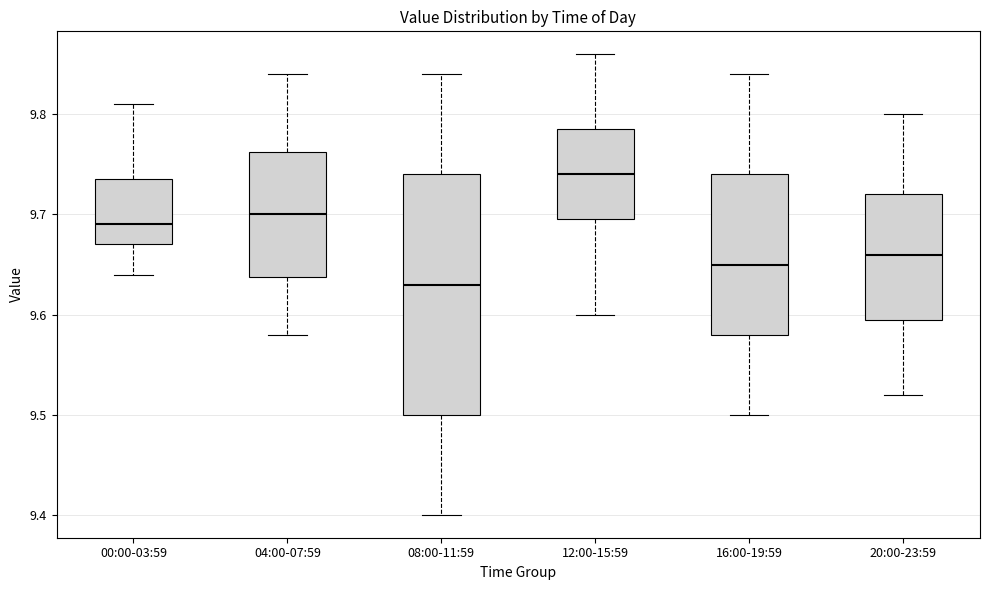

Reading left to right, read every box against the y-axis: the position of its median line, the range the box covers, and the ends of its whiskers. The values are not printed on the chart, so give them approximately, as read against the axis.

00:00-03:59: median 9.69, box 9.67 to 9.74, whiskers 9.64 to 9.81
04:00-07:59: median 9.70, box 9.64 to 9.76, whiskers 9.58 to 9.84
08:00-11:59: median 9.63, box 9.50 to 9.74, whiskers 9.40 to 9.84
12:00-15:59: median 9.74, box 9.70 to 9.79, whiskers 9.60 to 9.86
16:00-19:59: median 9.65, box 9.58 to 9.74, whiskers 9.50 to 9.84
20:00-23:59: median 9.66, box 9.60 to 9.72, whiskers 9.52 to 9.80